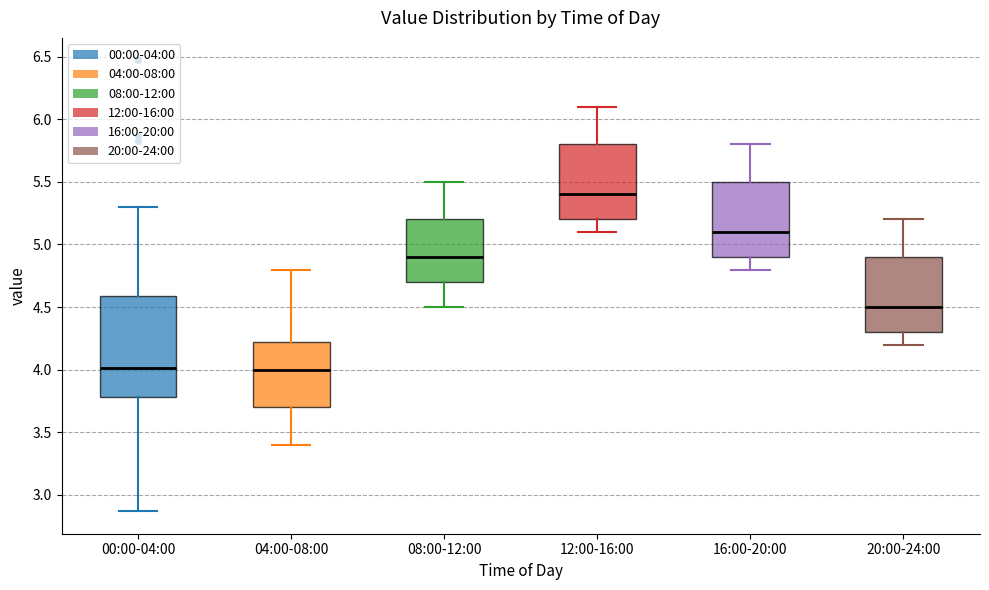

Reading left to right, transcribe this box plot: for each box, give where its median line is, the range the box spans, and where its two whiskers end, as read against the y-axis. The values are not printed on the chart, so give them approximately, as read against the axis.

00:00-04:00: median 4.00, box 3.80 to 4.60, whiskers 2.85 to 5.30
04:00-08:00: median 4.00, box 3.70 to 4.25, whiskers 3.40 to 4.80
08:00-12:00: median 4.90, box 4.70 to 5.20, whiskers 4.50 to 5.50
12:00-16:00: median 5.40, box 5.20 to 5.80, whiskers 5.10 to 6.10
16:00-20:00: median 5.10, box 4.90 to 5.50, whiskers 4.80 to 5.80
20:00-24:00: median 4.50, box 4.30 to 4.90, whiskers 4.20 to 5.20